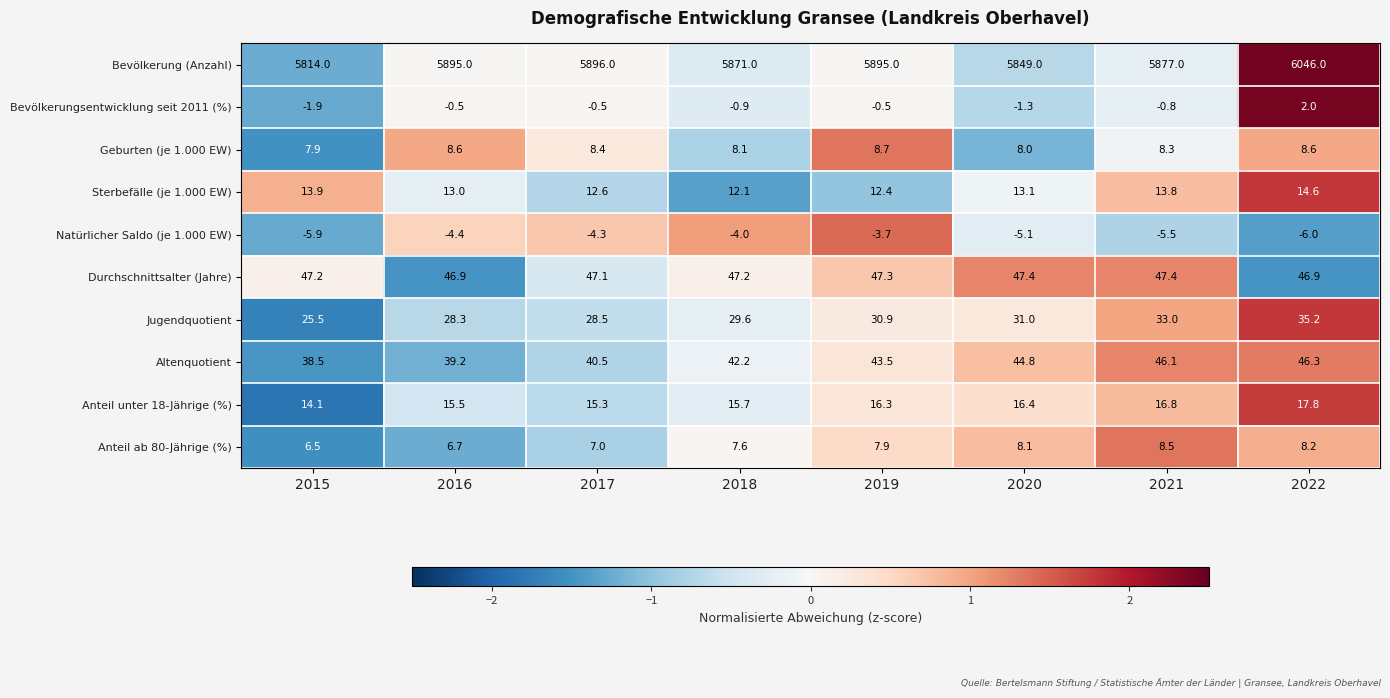

What is the sum of the Natürlicher Saldo (je 1.000 EW) values at 2015 and 2018?

-9.9